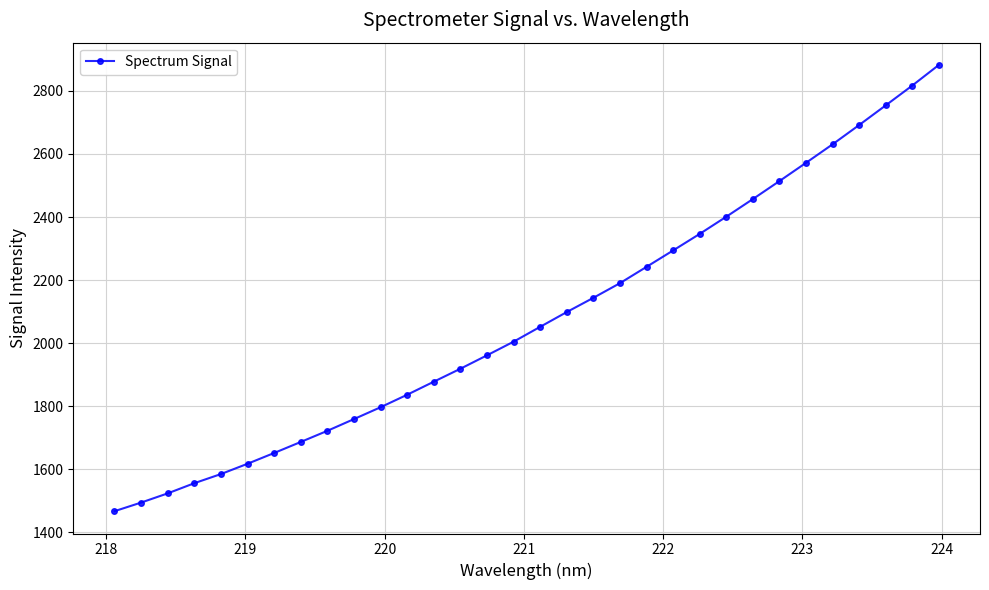

Does the chart display data point markers on the line(s)?

Yes